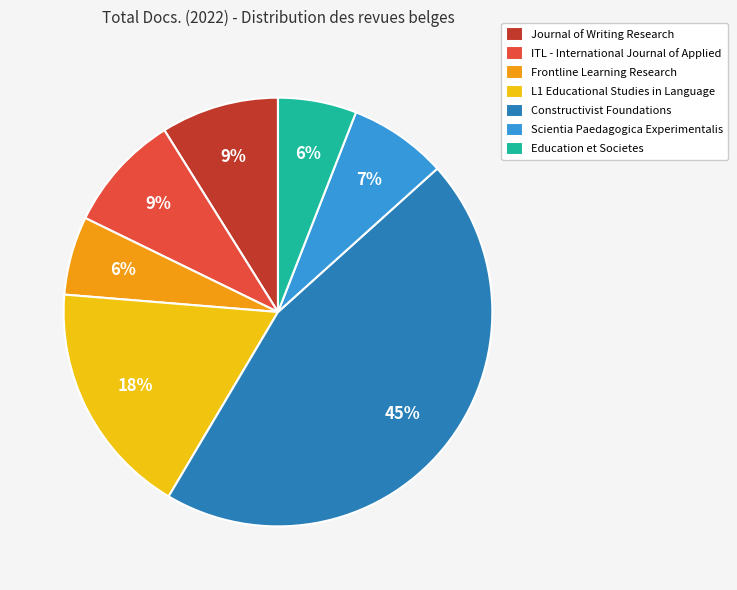

To the nearest percent, what is the difference between the largest and smallest slice percentages?

39%